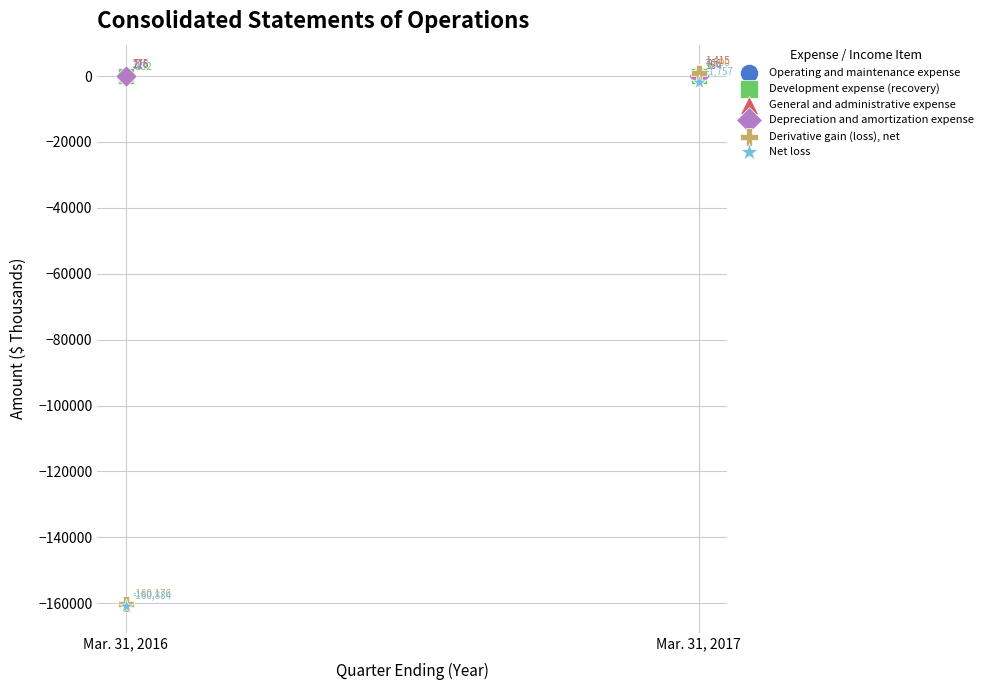

What are all the series names shown in the legend?

Operating and maintenance expense, Development expense (recovery), General and administrative expense, Depreciation and amortization expense, Derivative gain (loss), net, Net loss